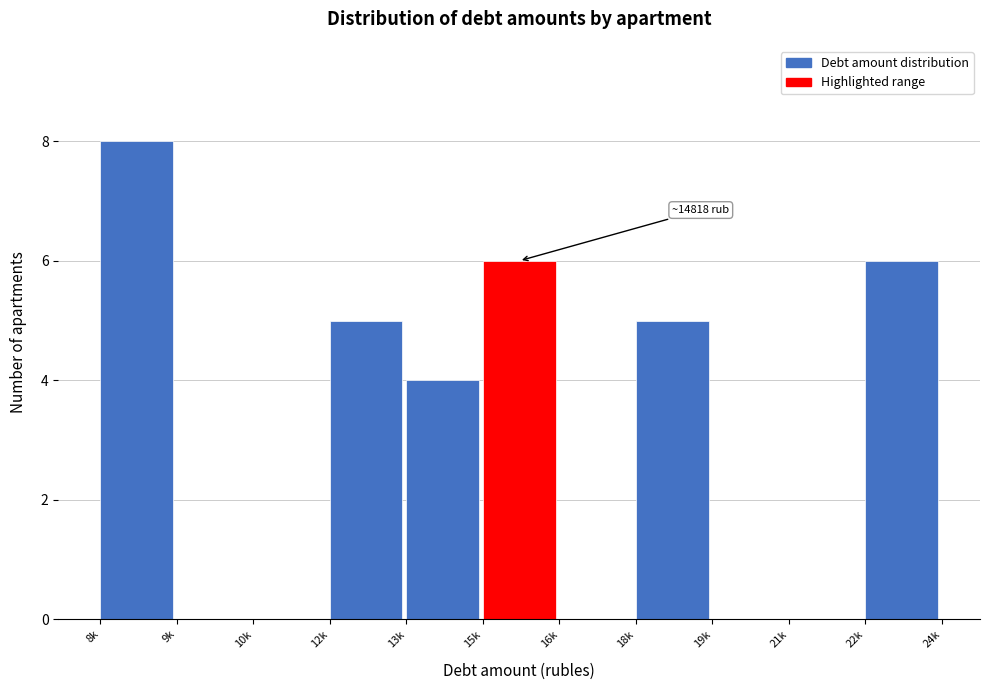

Reading right to left, list all the values displayed in this chart.

22k=6	21k=0	19k=0	18k=5	16k=0	15k=6	13k=4	12k=5	10k=0	9k=0	8k=8